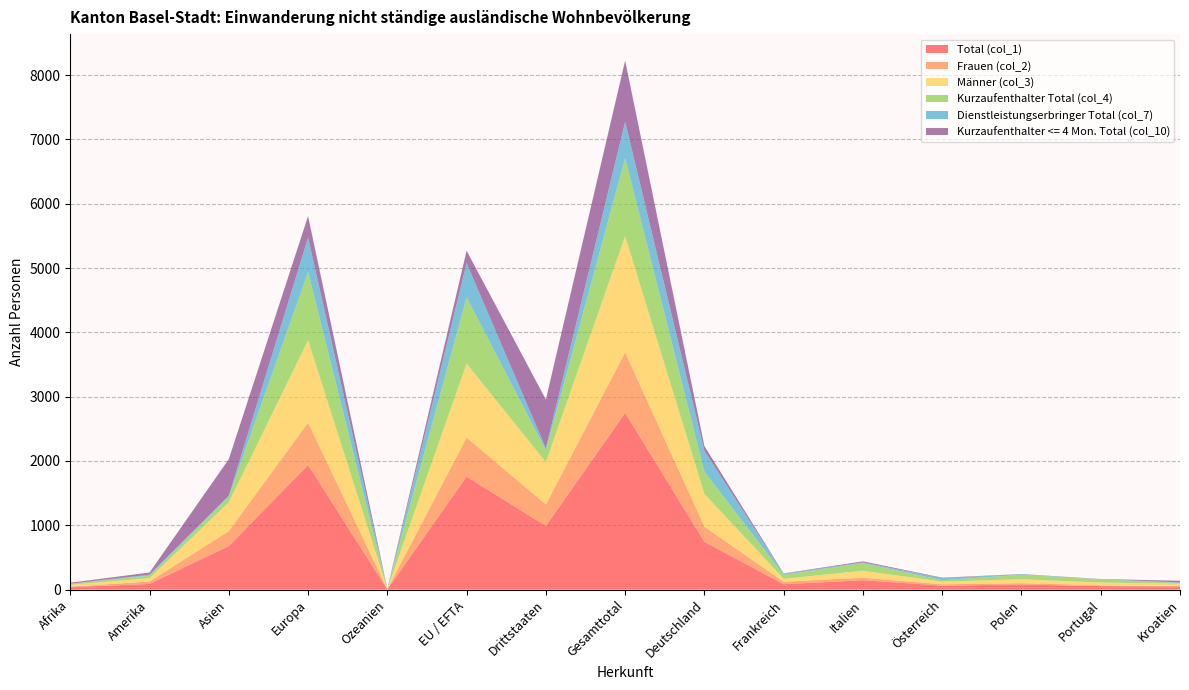

Reading right to left, what are all the values shown in this chart?

Total (col_1): Kroatien=46	Portugal=55	Polen=81	Österreich=62	Italien=147	Frankreich=84	Deutschland=744	Gesamttotal=2748	Drittstaaten=991	EU / EFTA=1757	Ozeanien=5	Europa=1938	Asien=678	Amerika=89	Afrika=38
Frauen (col_2): Kroatien=12	Portugal=13	Polen=20	Österreich=21	Italien=39	Frankreich=39	Deutschland=236	Gesamttotal=942	Drittstaaten=334	EU / EFTA=608	Ozeanien=3	Europa=660	Asien=232	Amerika=38	Afrika=9
Männer (col_3): Kroatien=34	Portugal=42	Polen=61	Österreich=41	Italien=108	Frankreich=45	Deutschland=508	Gesamttotal=1806	Drittstaaten=657	EU / EFTA=1149	Ozeanien=2	Europa=1278	Asien=446	Amerika=51	Afrika=29
Kurzaufenthalter Total (col_4): Kroatien=13	Portugal=49	Polen=70	Österreich=22	Italien=120	Frankreich=62	Deutschland=347	Gesamttotal=1214	Drittstaaten=183	EU / EFTA=1031	Ozeanien=3	Europa=1062	Asien=93	Amerika=41	Afrika=15
Dienstleistungserbringer Total (col_7): Kroatien=8	Portugal=3	Polen=8	Österreich=32	Italien=10	Frankreich=17	Deutschland=322	Gesamttotal=564	Drittstaaten=33	EU / EFTA=531	Ozeanien=2	Europa=535	Asien=11	Amerika=14	Afrika=2
Kurzaufenthalter <= 4 Mon. Total (col_10): Kroatien=25	Portugal=3	Polen=3	Österreich=8	Italien=16	Frankreich=5	Deutschland=75	Gesamttotal=951	Drittstaaten=758	EU / EFTA=193	Ozeanien=0	Europa=334	Asien=569	Amerika=33	Afrika=15